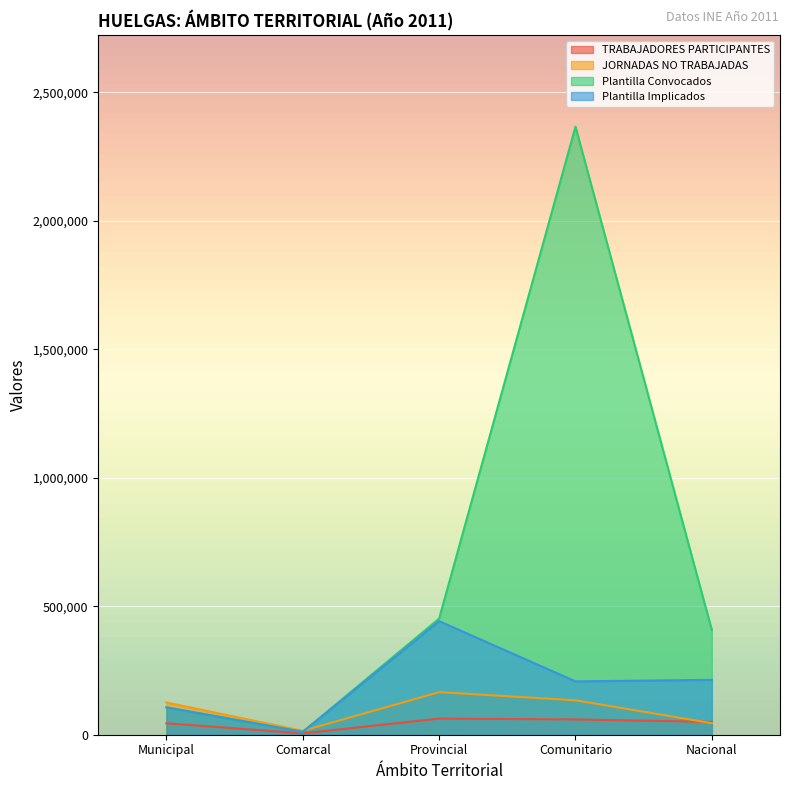

What is the difference between the TRABAJADORES PARTICIPANTES values at Municipal and Comunitario?

15037